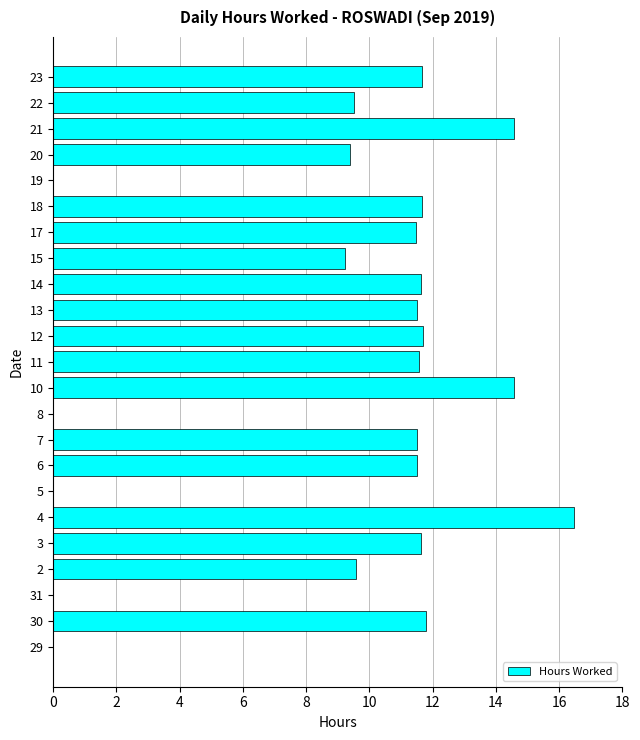

What is the approximate value at 30?

11.8